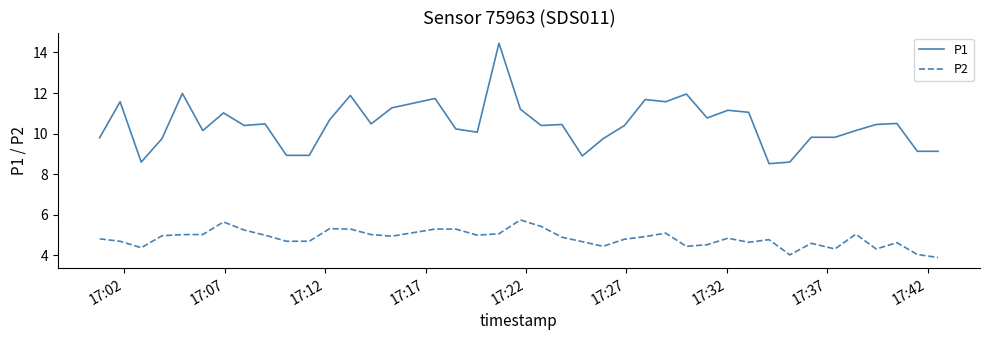

List the series in order of their peak value, lowest first.

P2, P1